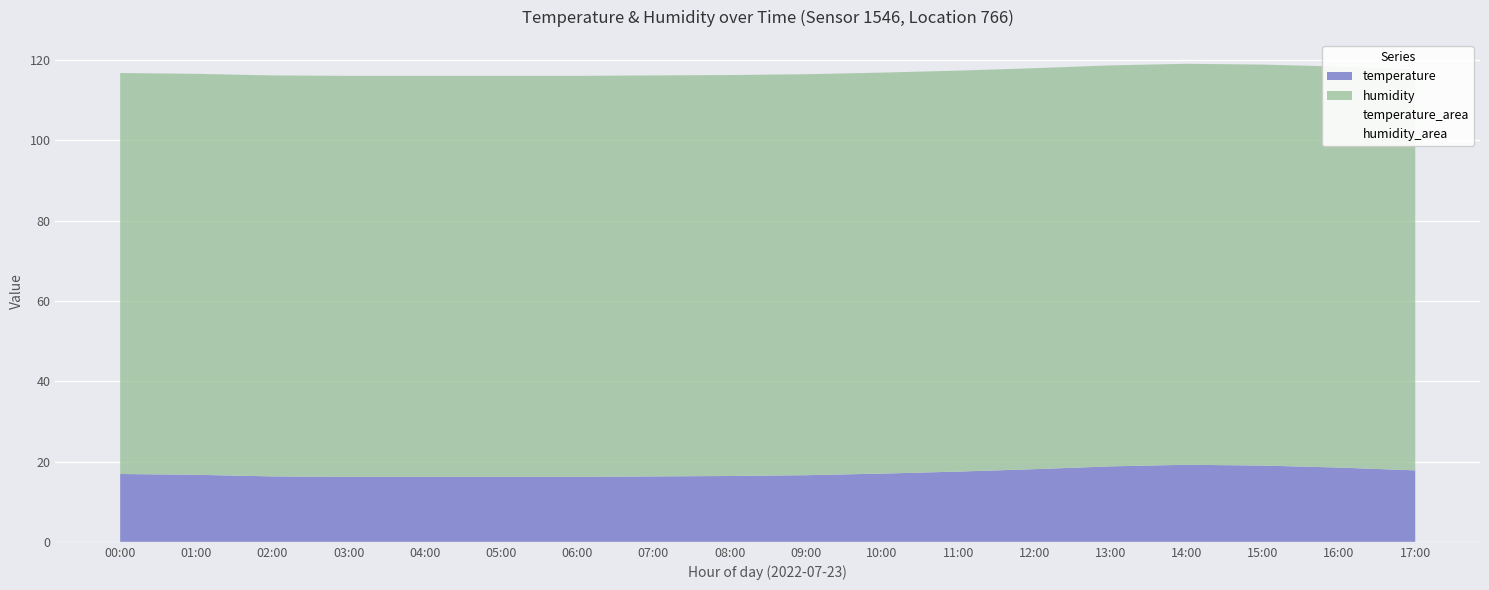

Read the temperature value at 00:00.

16.9